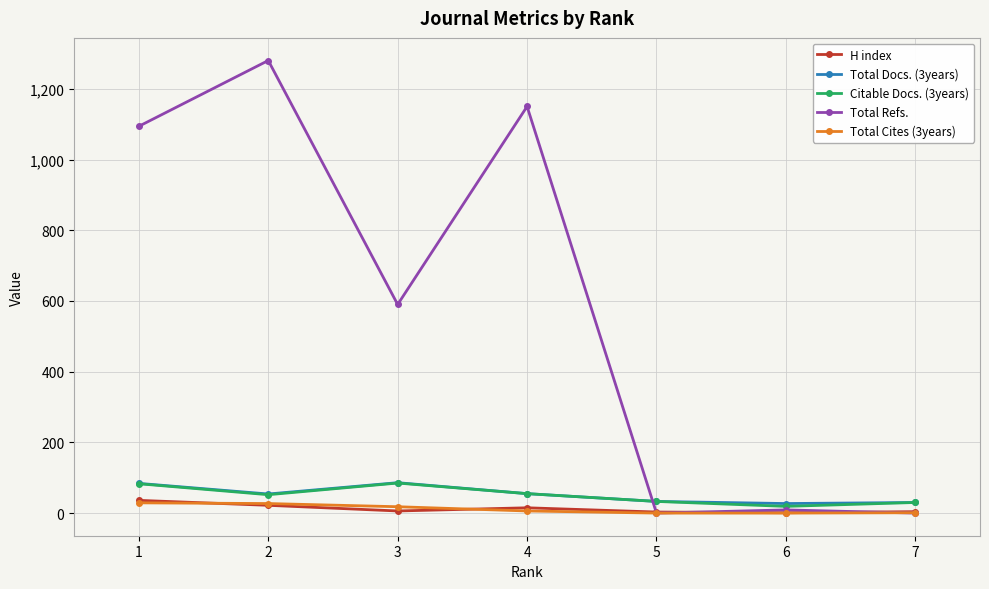

True or false: Citable Docs. (3years) and H index intersect in this chart.

False